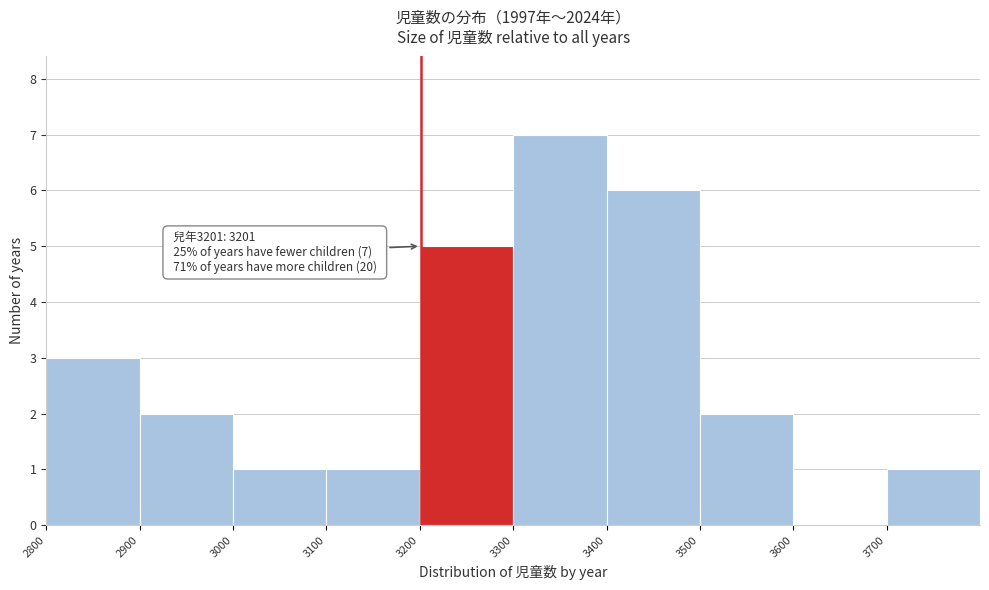

Which range on the x-axis has the tallest bar?

3300 to 3400